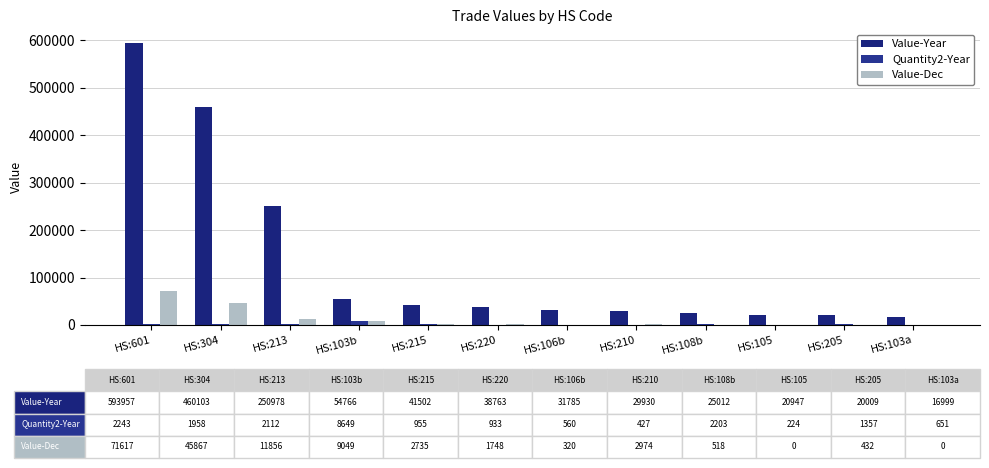

How many series are shown in this chart?

3